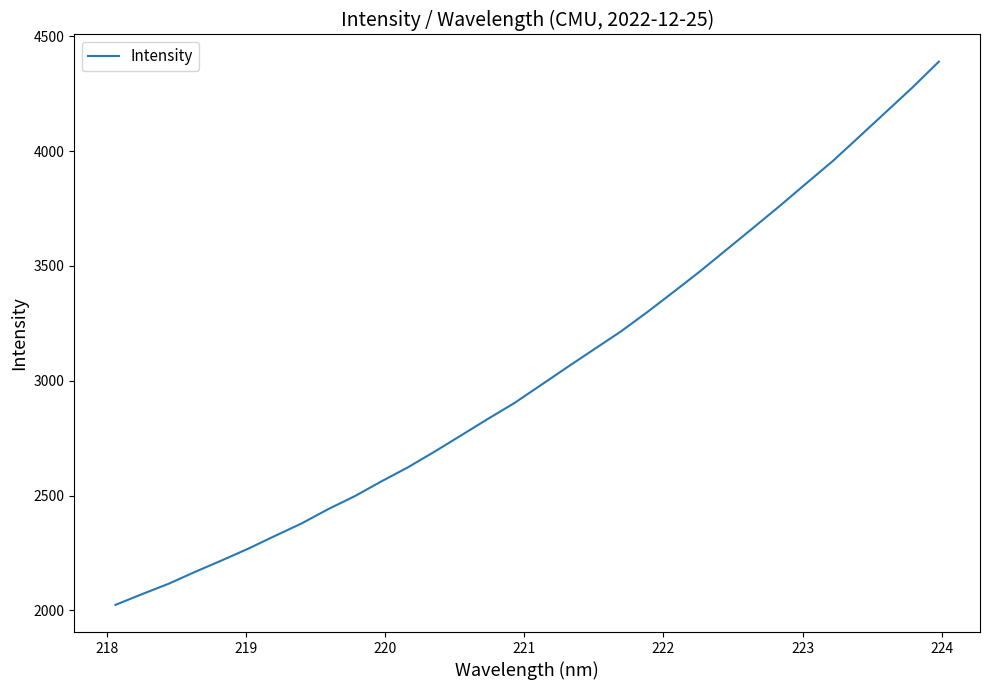

What is the greatest value displayed?

4390.3